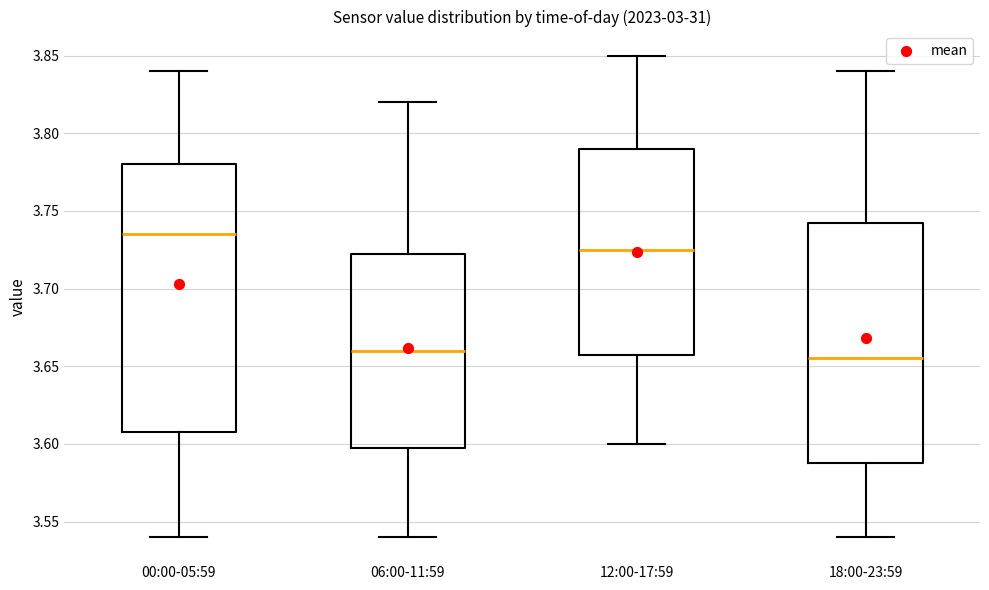

Where is the upper edge of the box for 18:00-23:59 on the y-axis? The values are not printed on the chart, so give them approximately, as read against the axis.

3.745